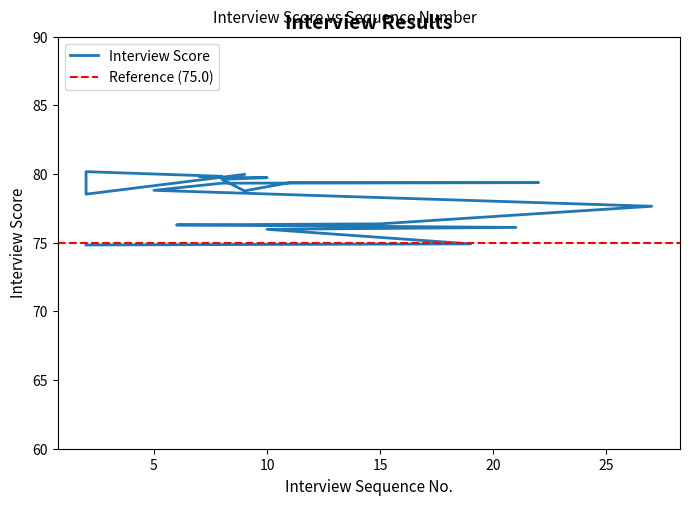

Reading left to right, what are all the values shown in this chart?

80.0	78.5	80.2	79.8	79.8	79.8	79.7	79.6	78.8	79.4	79.4	79.3	78.8	77.7	76.4	76.3	76.1	76.0	74.9	74.8